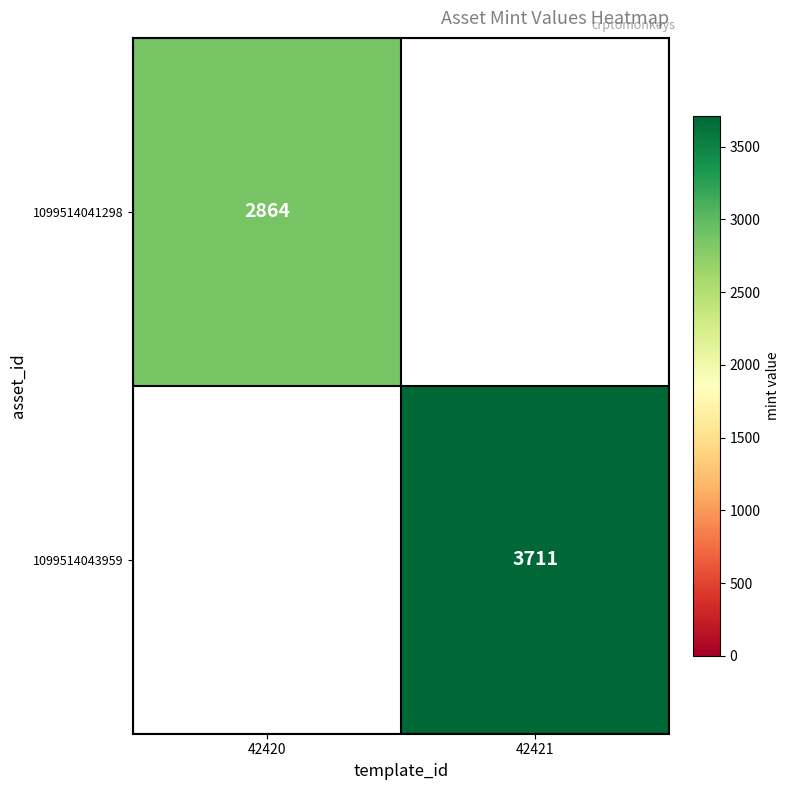

Which category has the highest value across all series?

42421